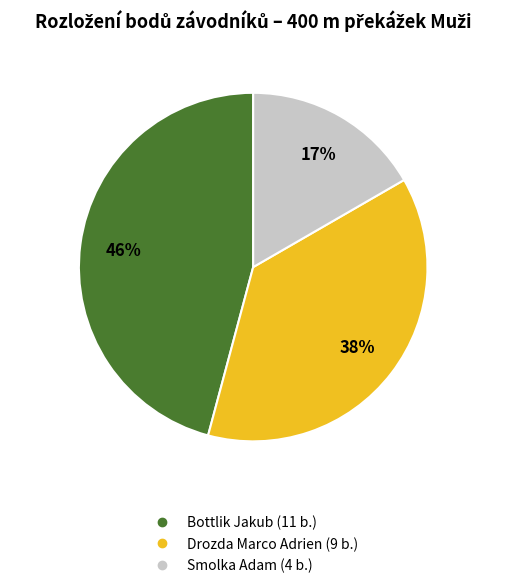

Which has a higher value, Bottlik Jakub or Smolka Adam?

Bottlik Jakub